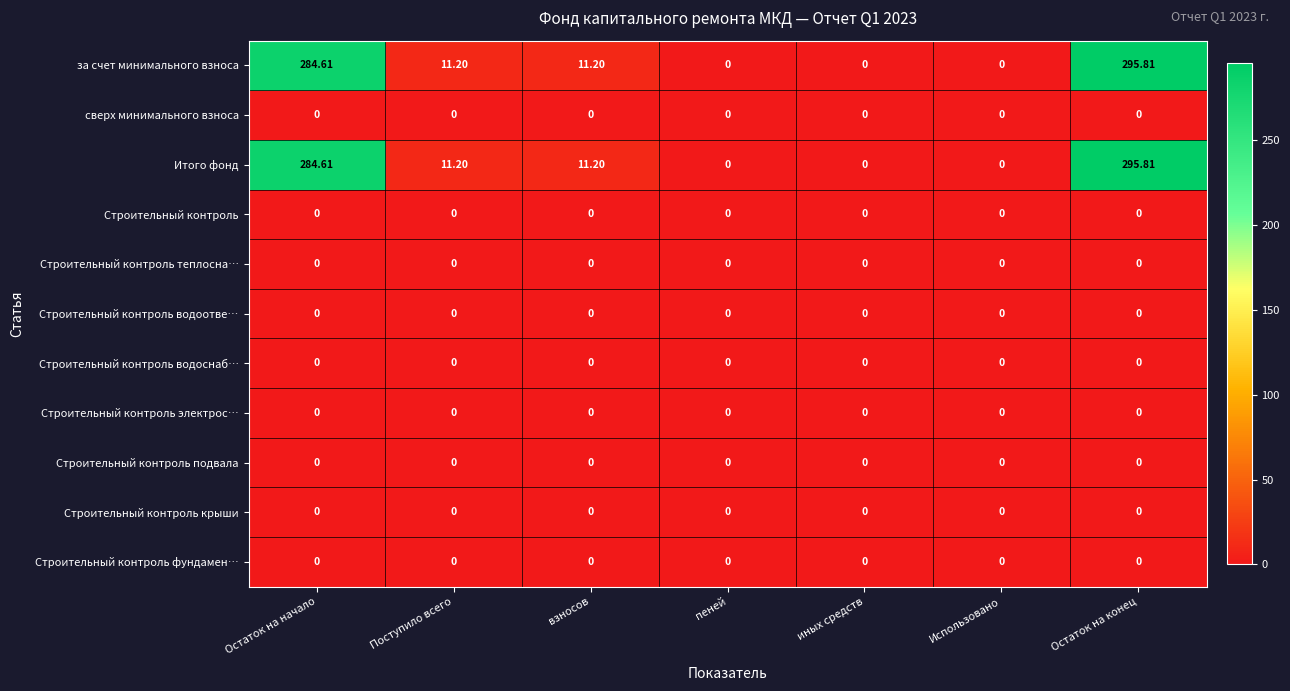

Which category has the highest value across all series?

Остаток на конец